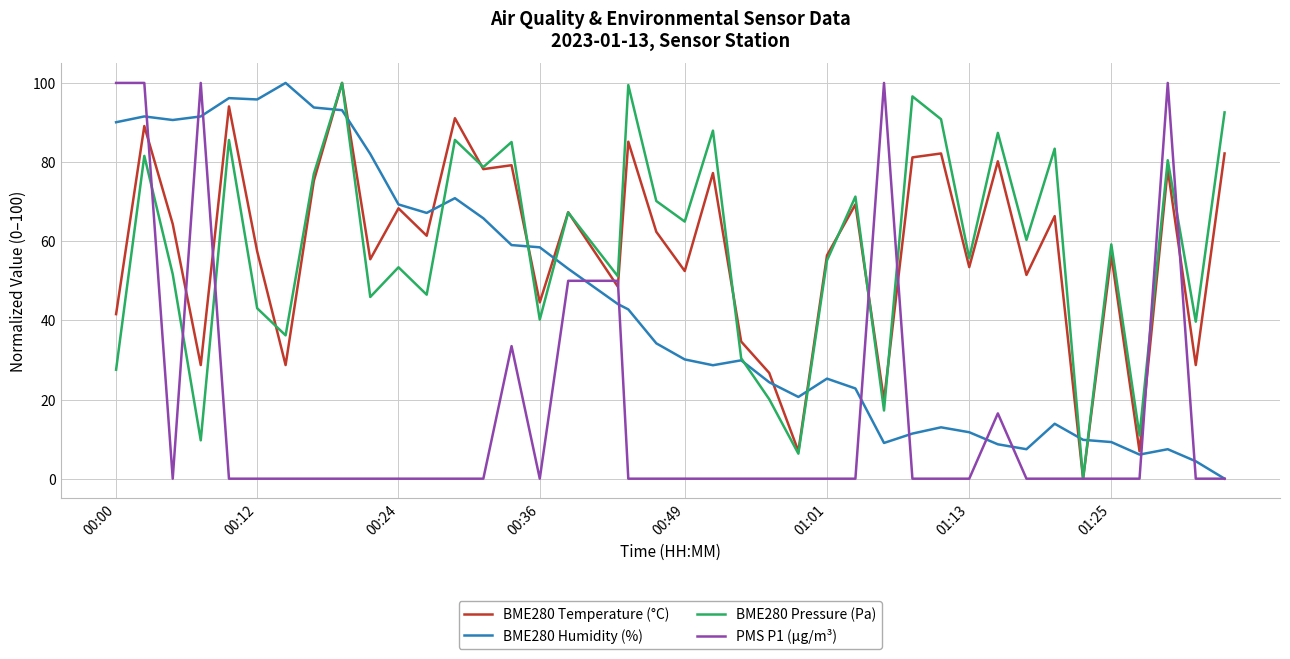

What is the difference between the highest and lowest values at 00:36?

58.5